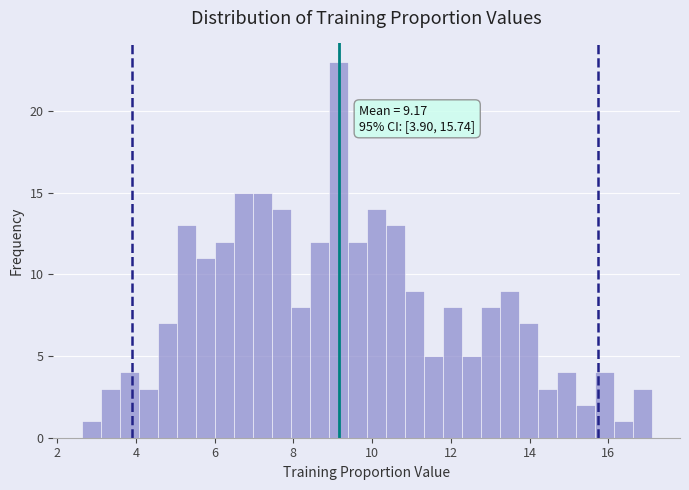

Read against the x-axis, roughly where is the centre of the tallest bar?

9.2